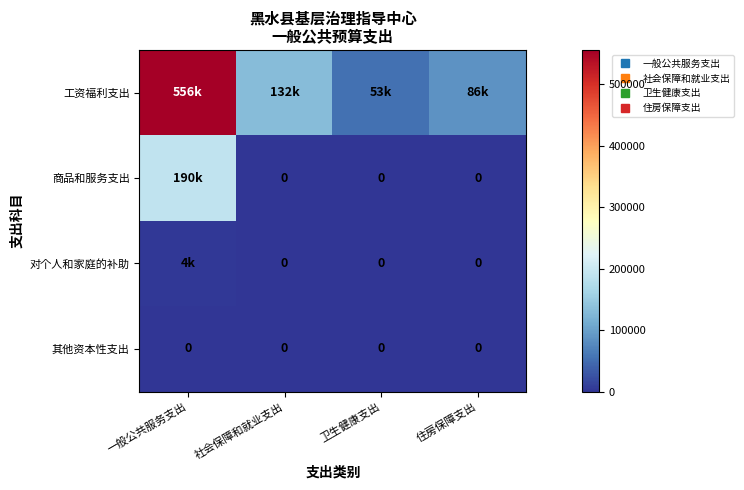

True or false: 工资福利支出 has a value of 159185.2 at 一般公共服务支出.

False